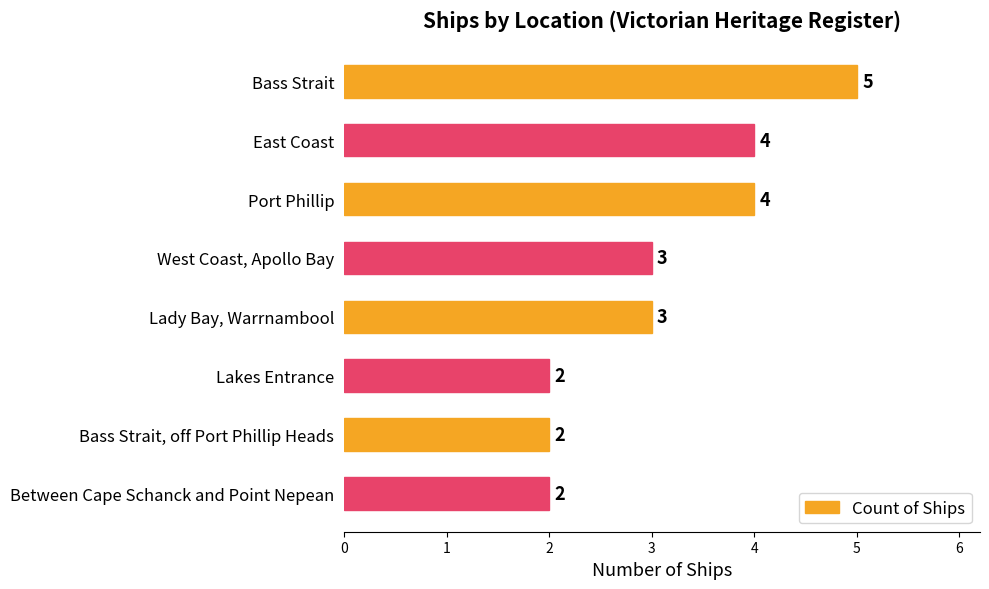

What is the average value?

3